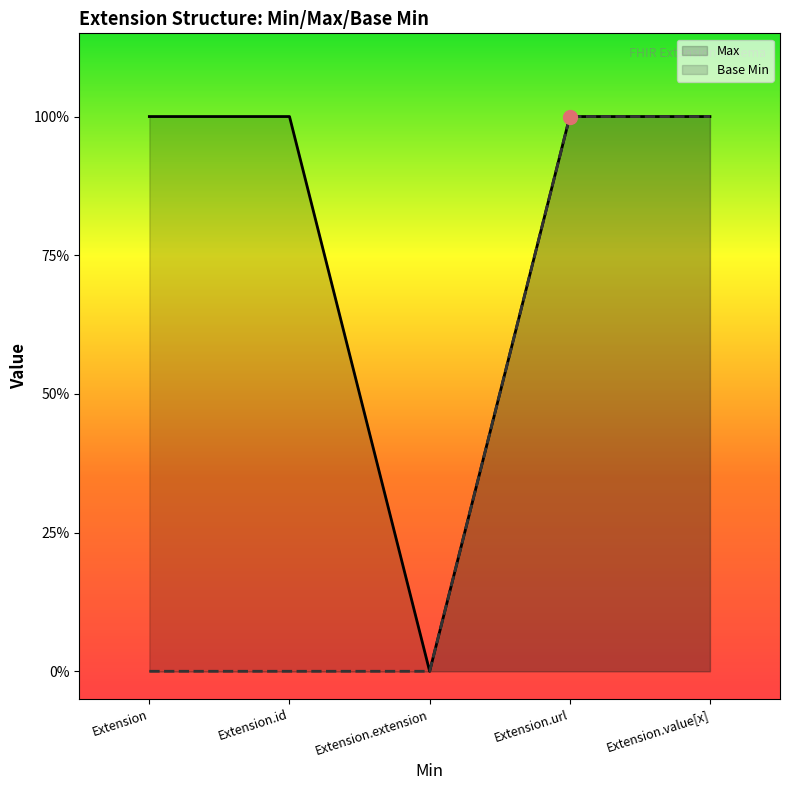

How many series are shown in this chart?

2